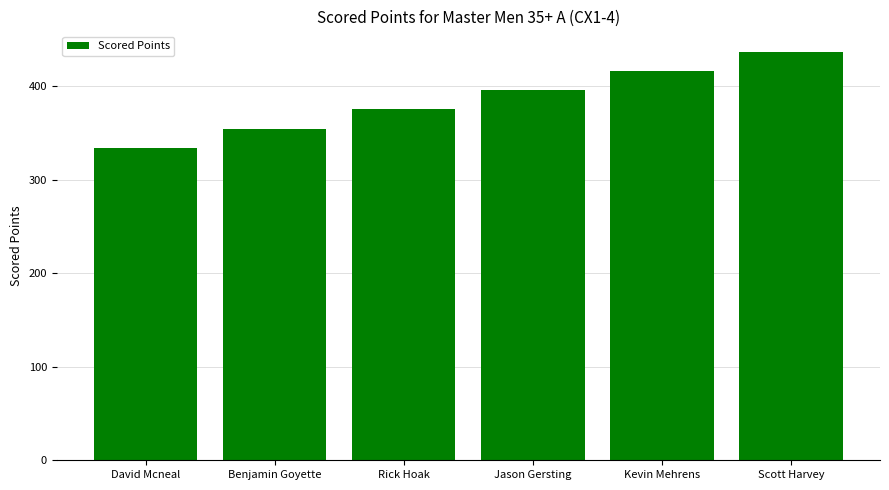

Count the number of data series in this chart.

1